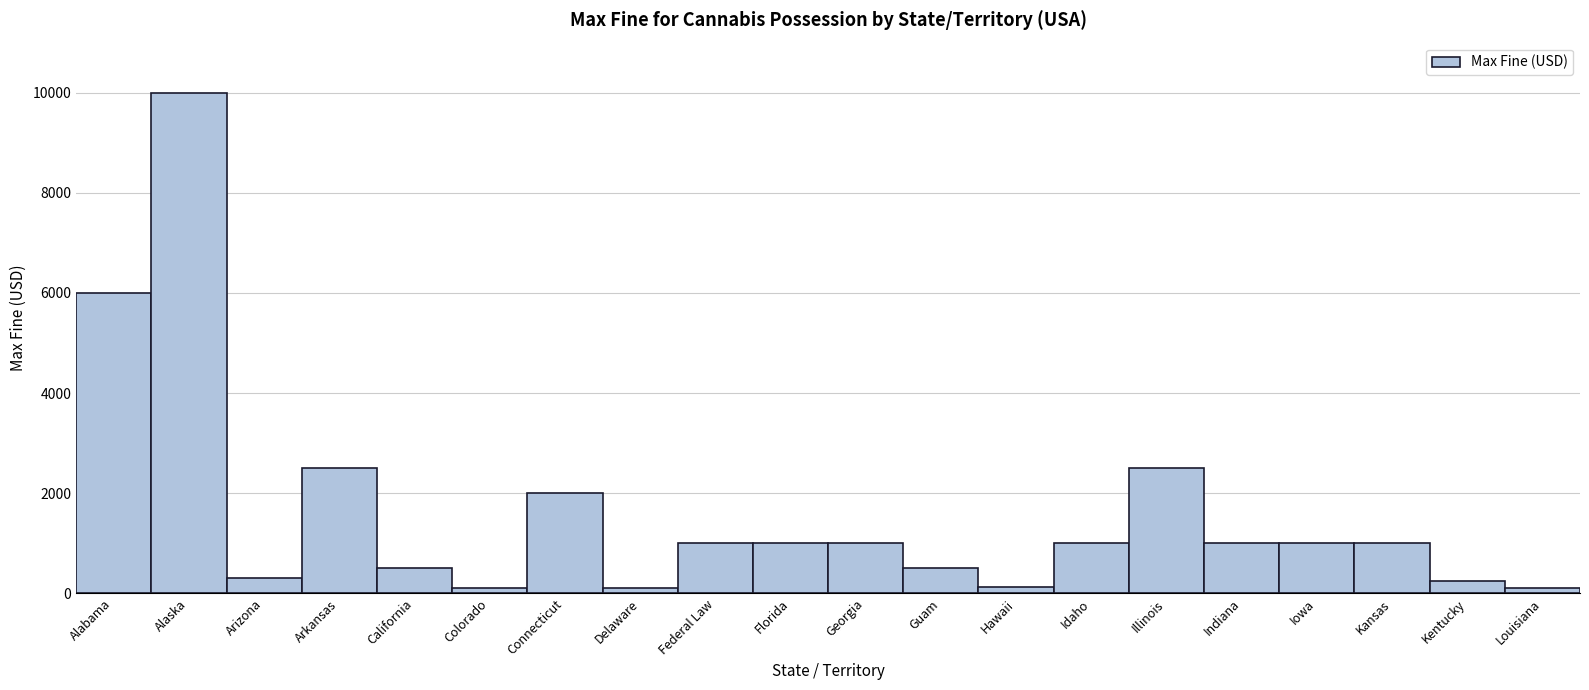

What is the sum of the values at Georgia and Arizona?

1300